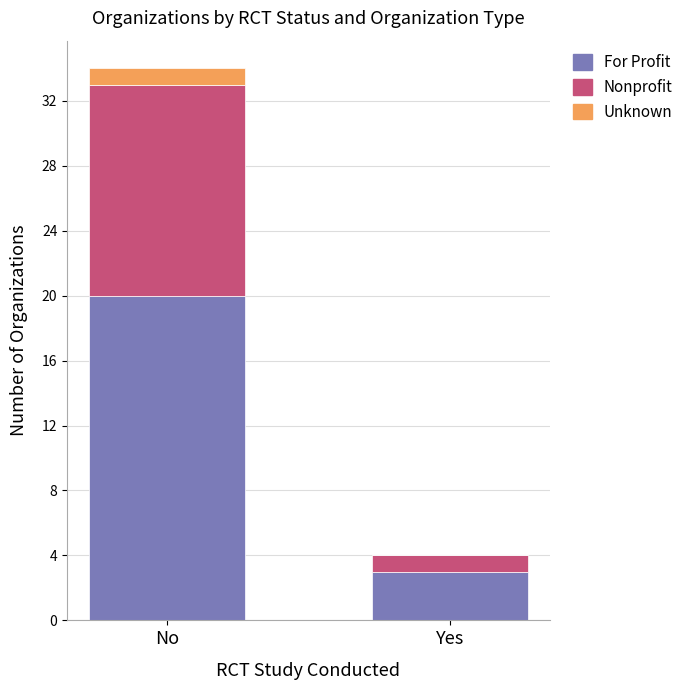

How many For Profit values are between 3 and 20?

2